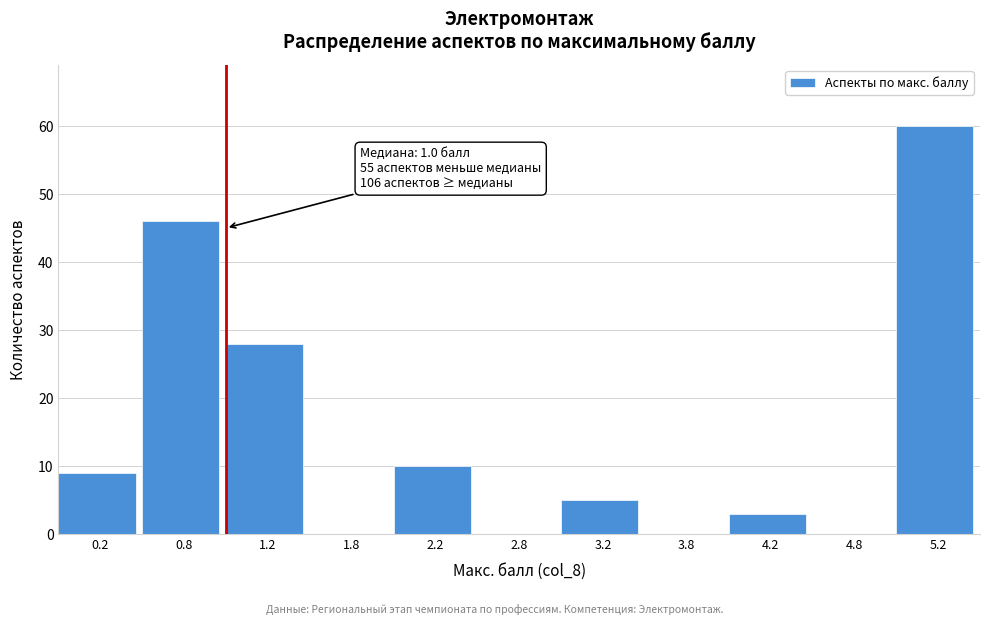

Over which range of the x-axis is the bar tallest?

5.0 to 5.5